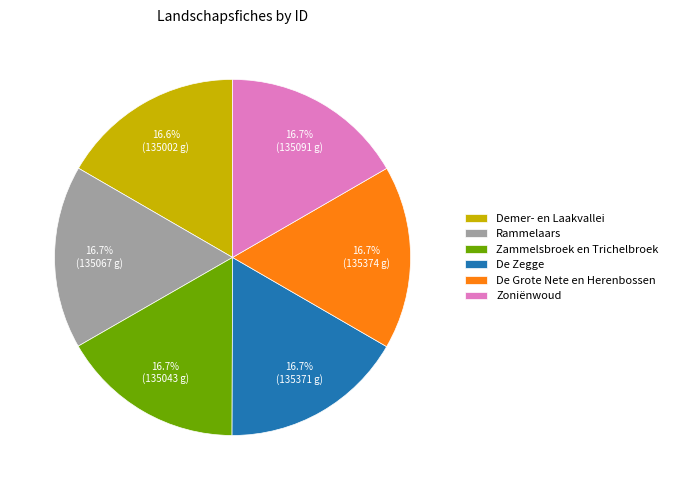

Is it true that Rammelaars is 17% of the pie?

True